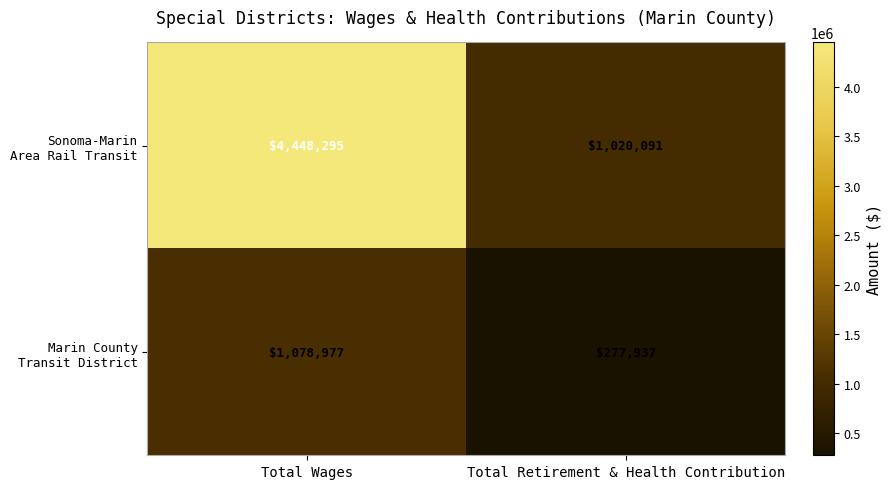

How many distinct data groups are displayed?

2